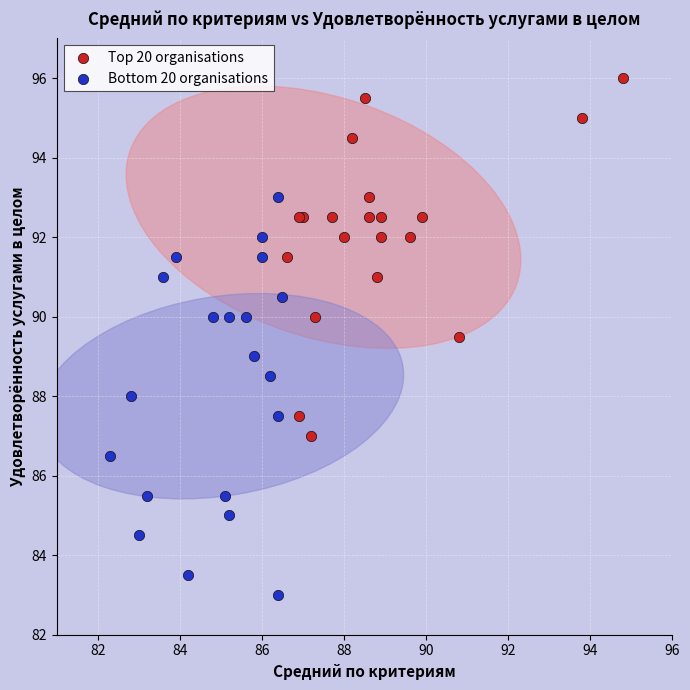

Which series contains the highest Y value?

Top 20 organisations